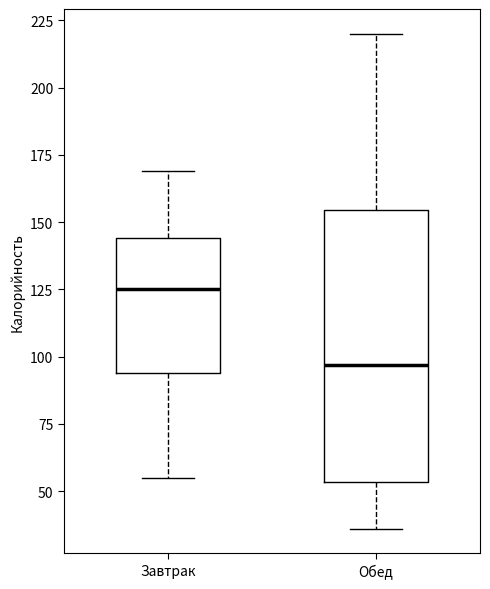

Reading left to right, read every box against the y-axis: the position of its median line, the range the box covers, and the ends of its whiskers. The values are not printed on the chart, so give them approximately, as read against the axis.

Завтрак: median 125, box 95 to 145, whiskers 55 to 170
Обед: median 95, box 55 to 155, whiskers 35 to 220